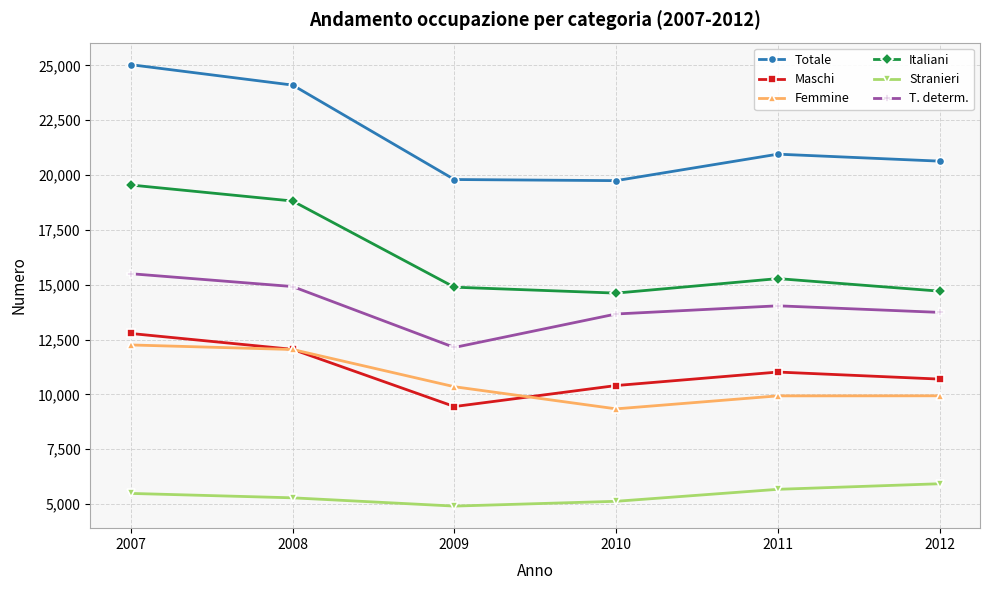

How many lines are shown in the chart?

6